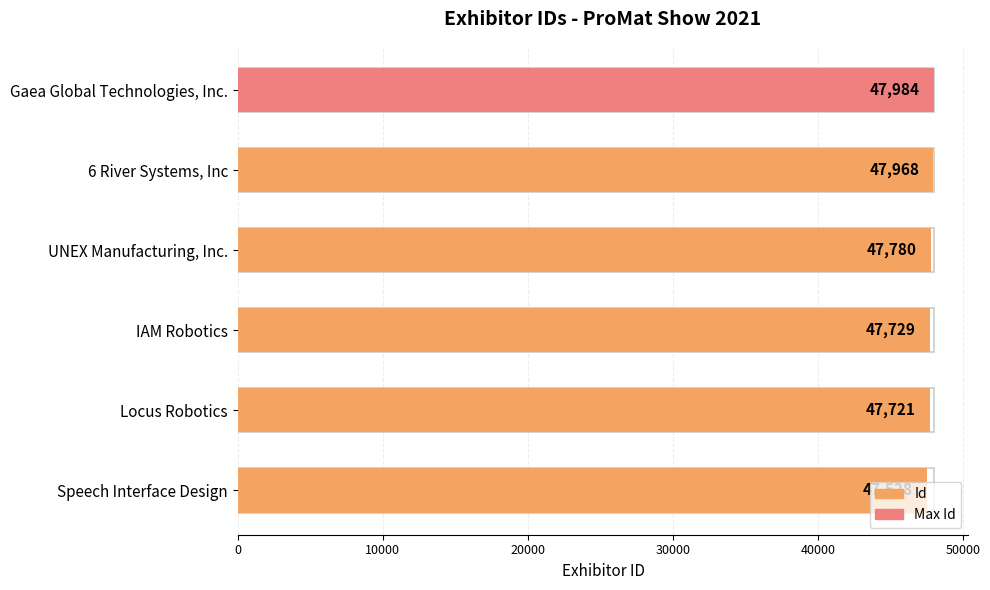

Reading right to left, extract all data points from this chart.

47984	47968	47780	47729	47721	47528